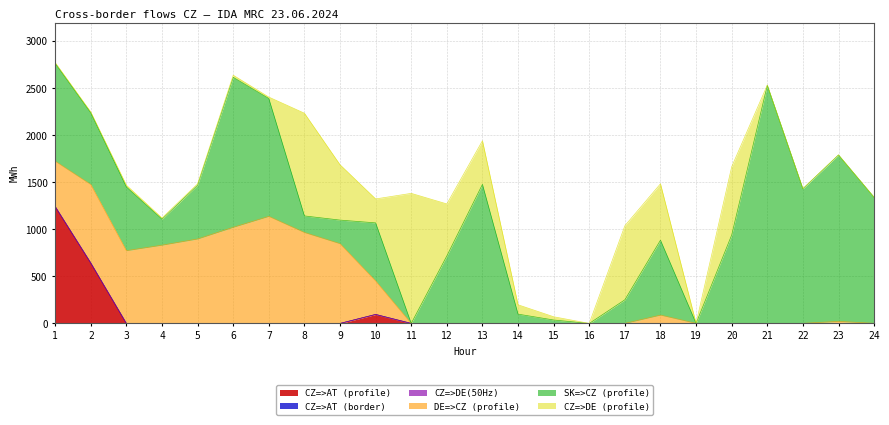

What is the difference between the highest and lowest values at 4?

832.2